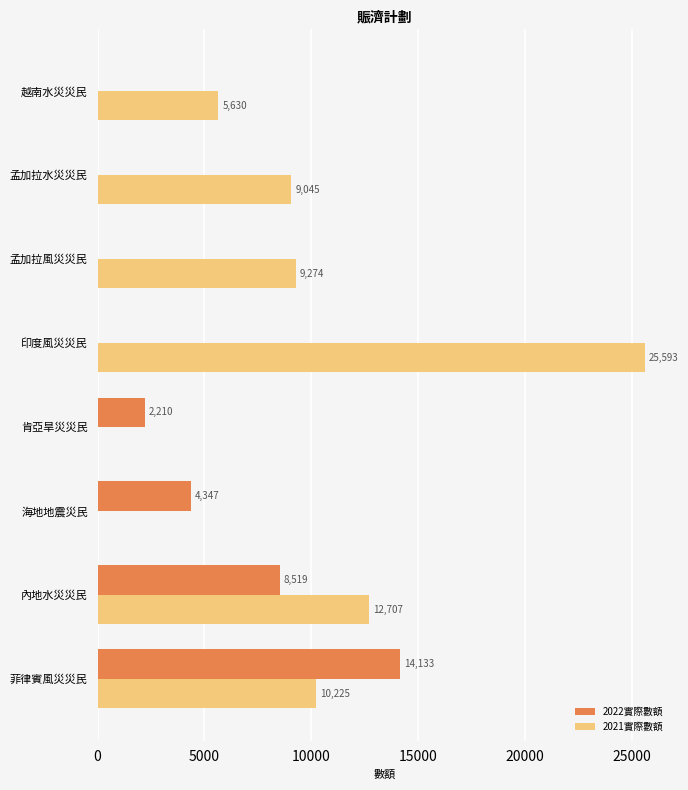

What is the total value across all series at 孟加拉水災災民?

9045